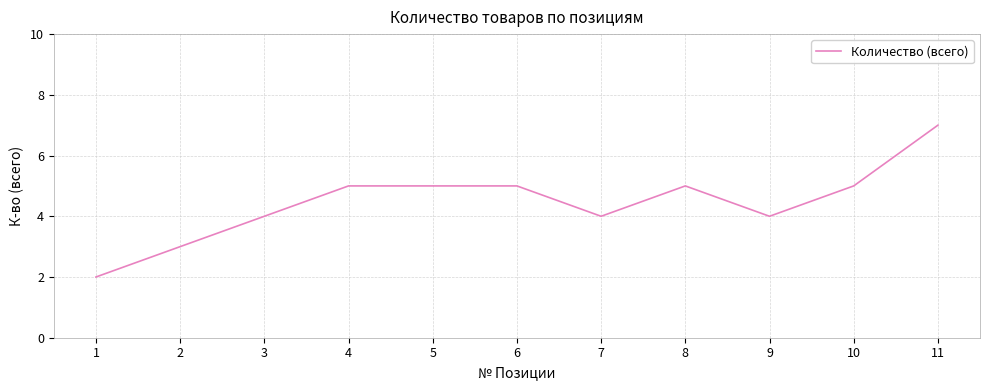

What is the change in value from 1 to 11?

+5